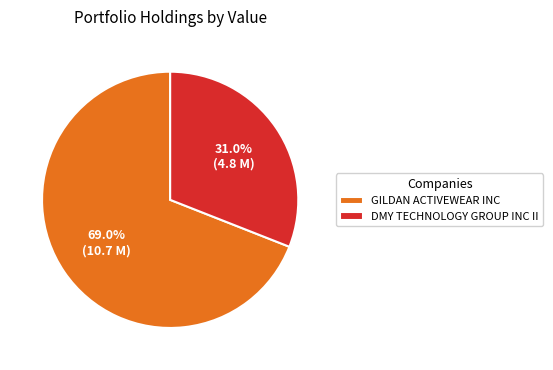

Does GILDAN ACTIVEWEAR INC account for over 50% of the chart?

Yes